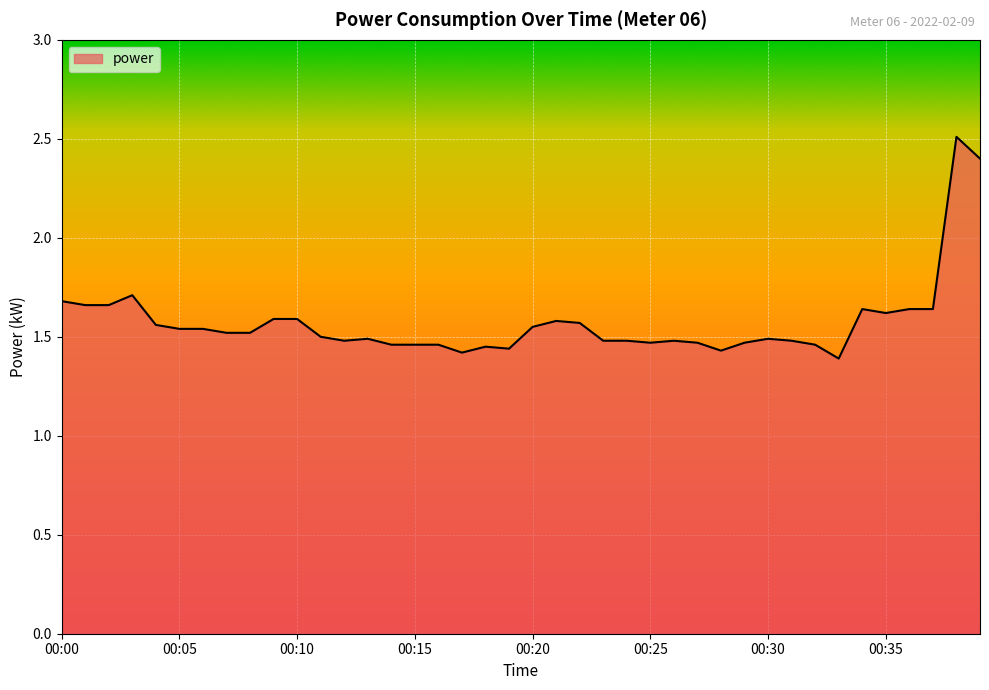

What is the maximum value shown in the chart?

2.5